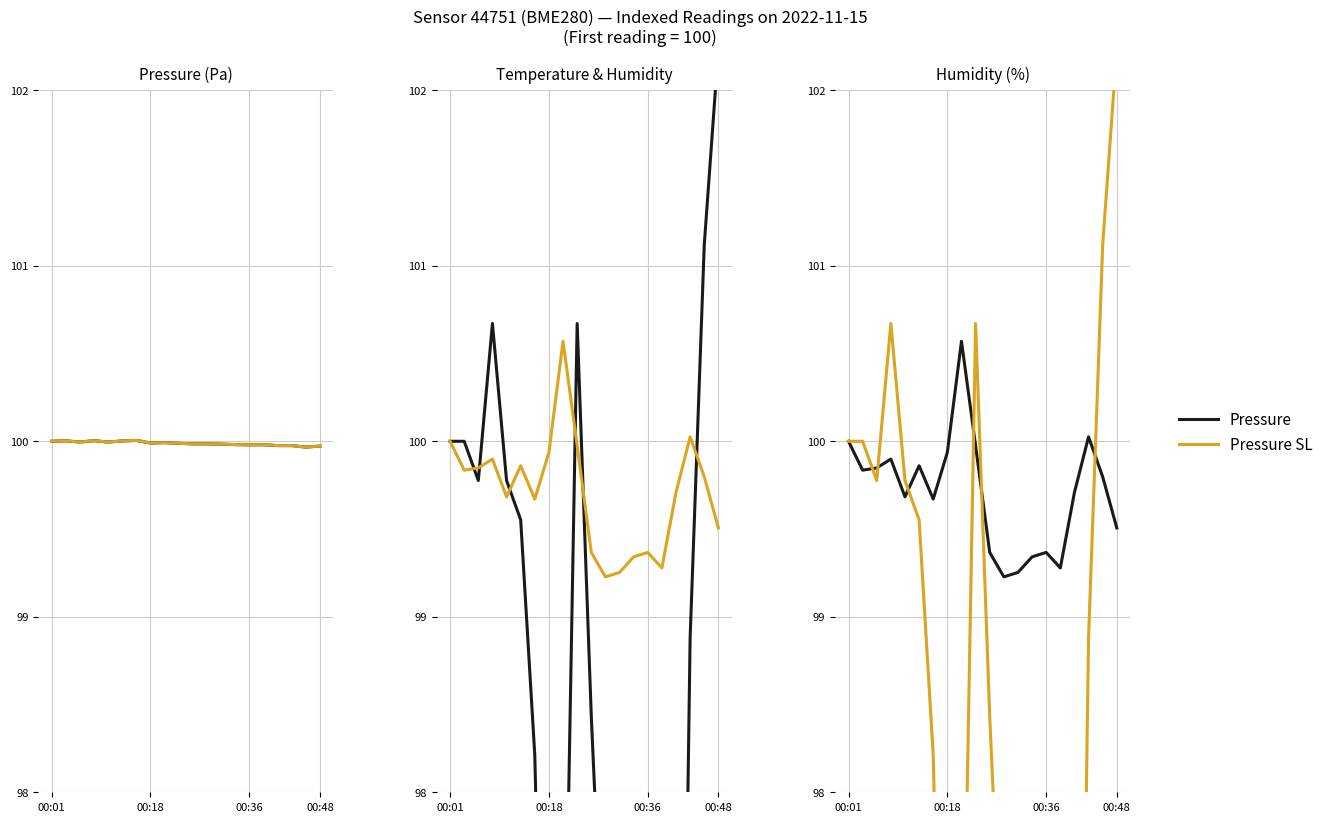

The Pressure series shows 132.7 at 00:18. True or false?

False